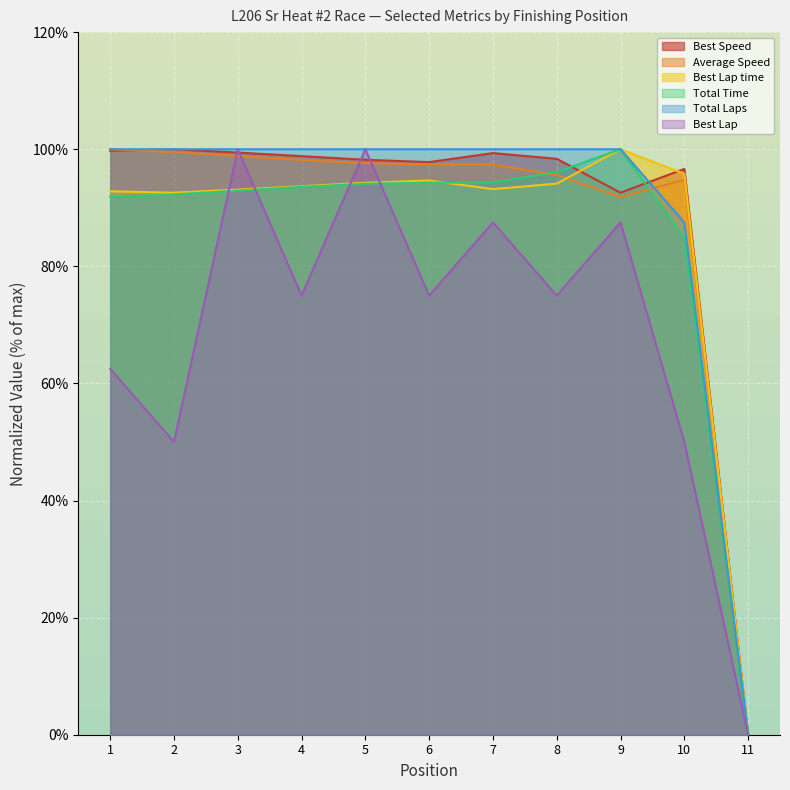

How many values in the Best Speed series are below 98?

4